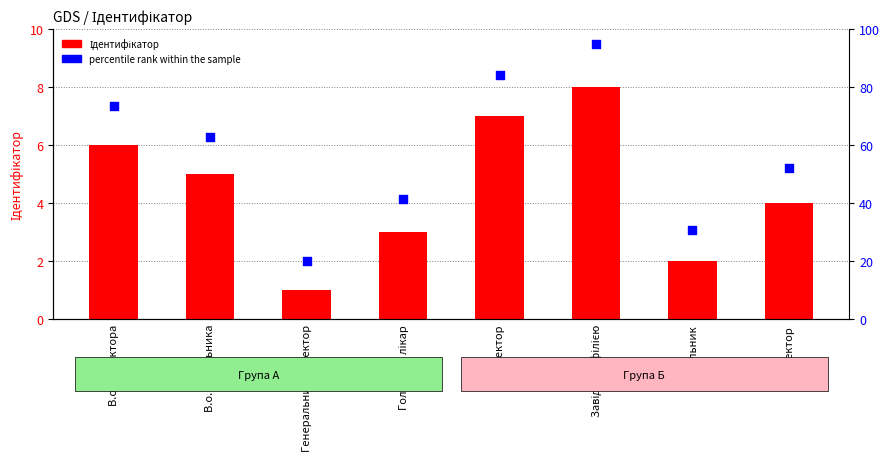

At which category is the sum across all series the highest?

Завідувач філією